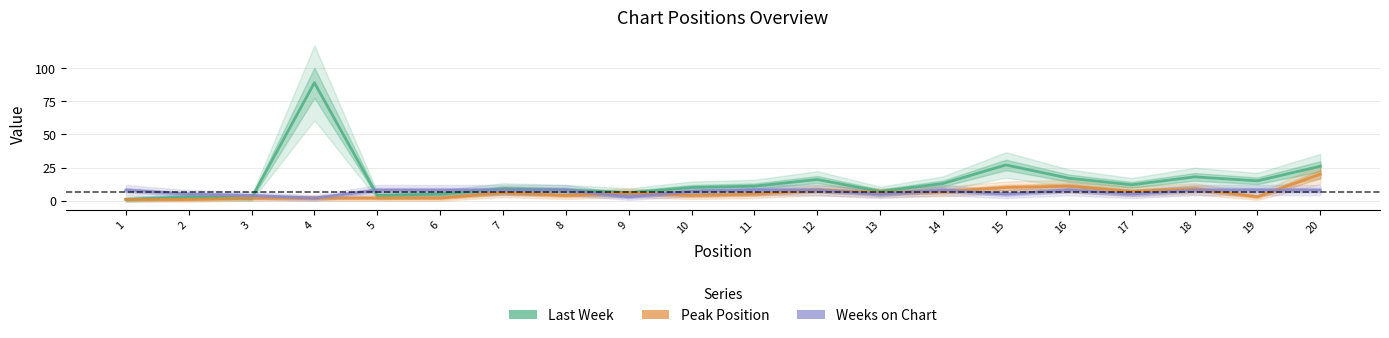

Reading left to right, transcribe all the data shown in this chart.

Last Week: 1	3	2	89	4	5	9	8	6	10	11	16	7	13	27	17	12	18	15	26
Peak Position: 1	1	2	2	2	2	6	4	6	4	5	8	6	7	10	11	7	9	3	20
Weeks on Chart: 8	5	4	2	8	8	8	8	3	7	8	8	5	8	5	8	5	8	8	8